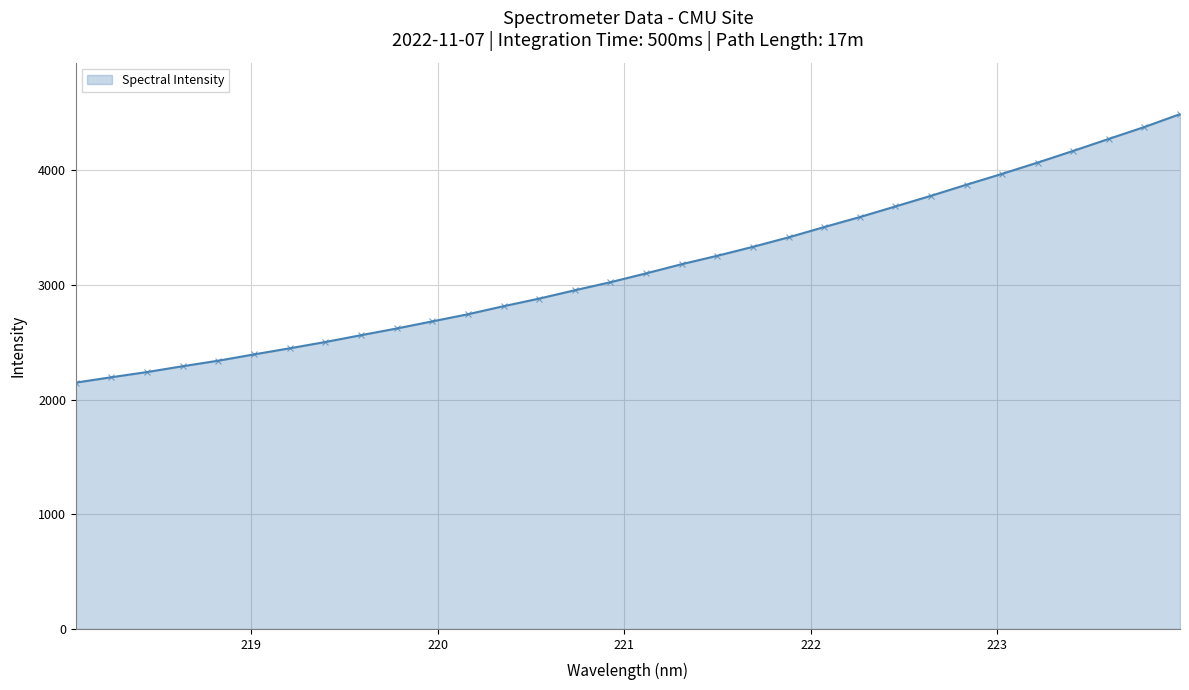

How many lines are shown in the chart?

1